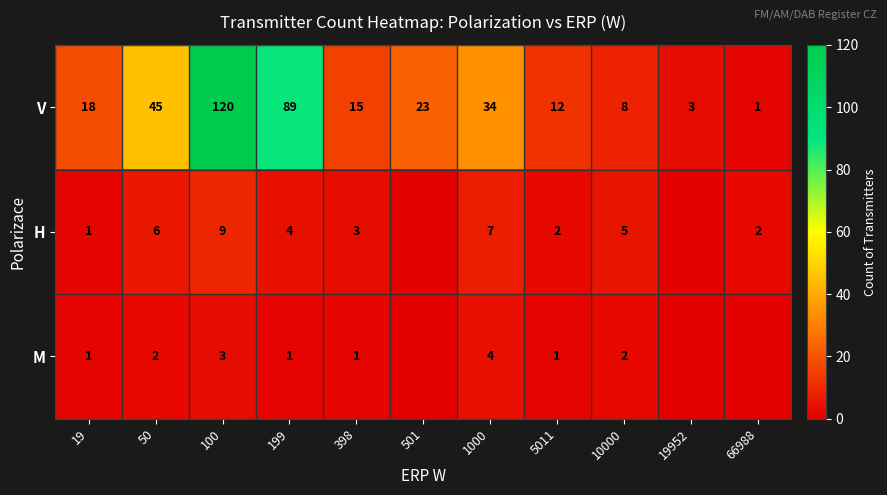

At 10000, list the series in order from smallest to largest.

M, H, V